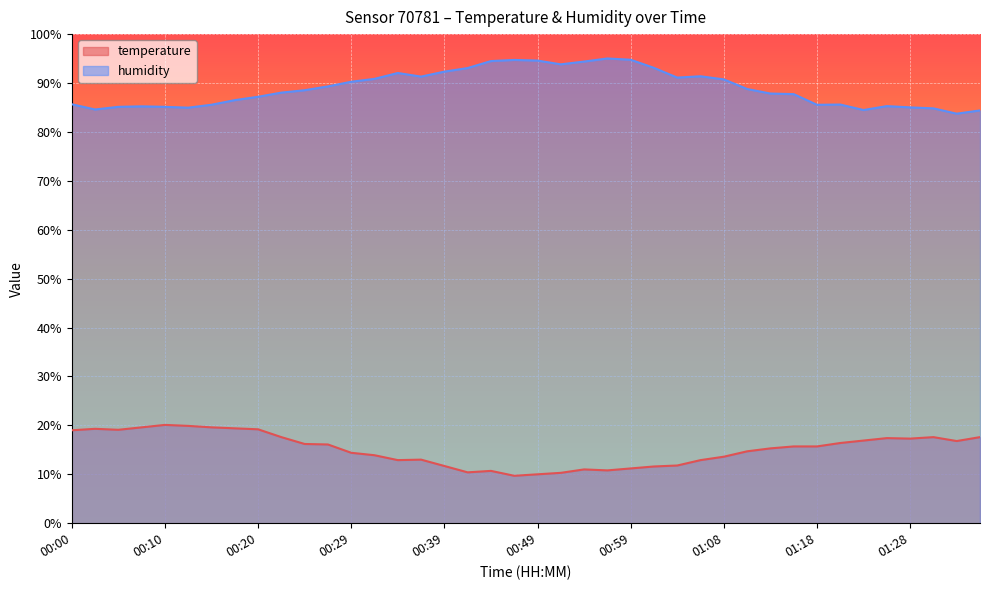

What is the minimum value shown in the chart?

9.7